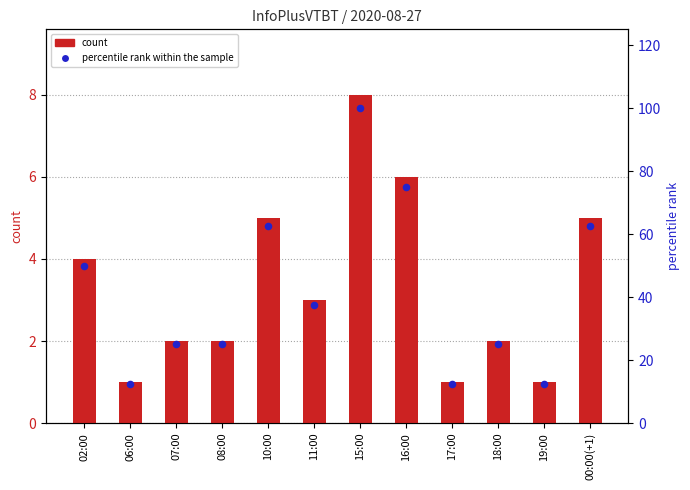

What are all the series names shown in the legend?

count, percentile rank within the sample